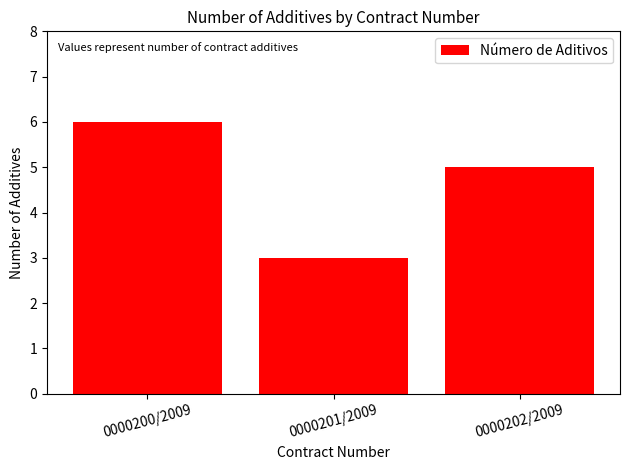

Approximately how many times larger is the value at 0000201/2009 compared to 0000202/2009?

0.6